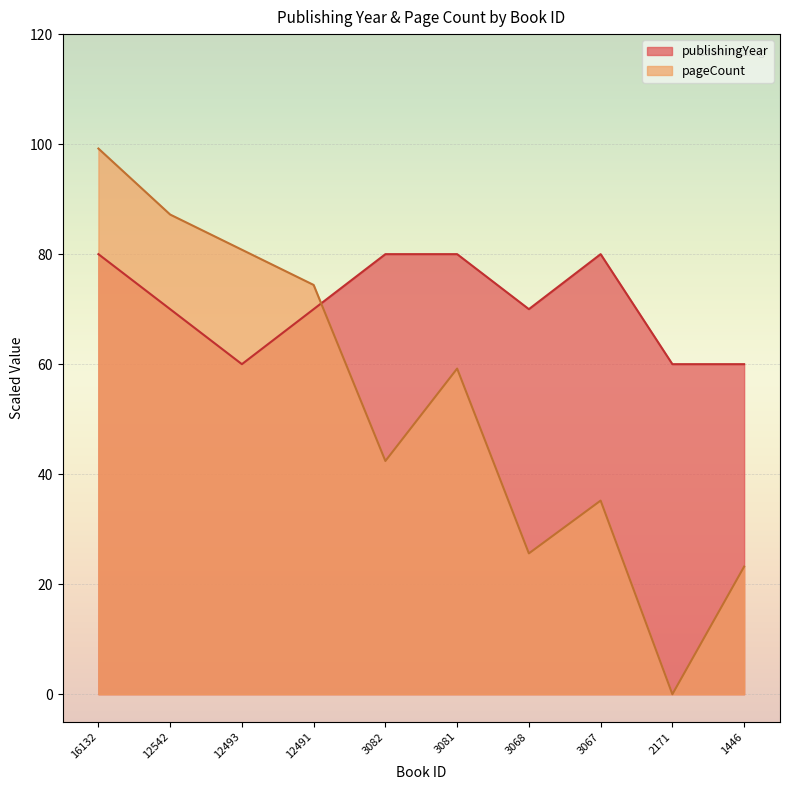

At how many categories does at least one series exceed 94?

1